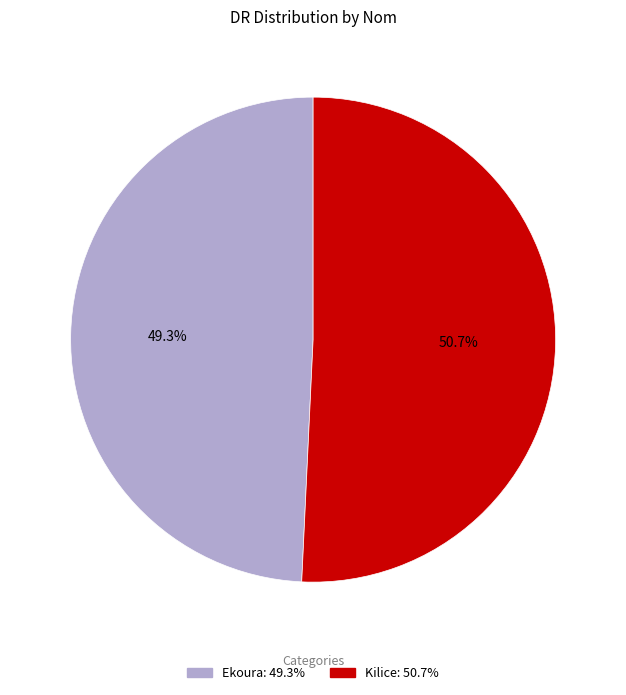

What percentage is NOT represented by Kilice?

49.3%